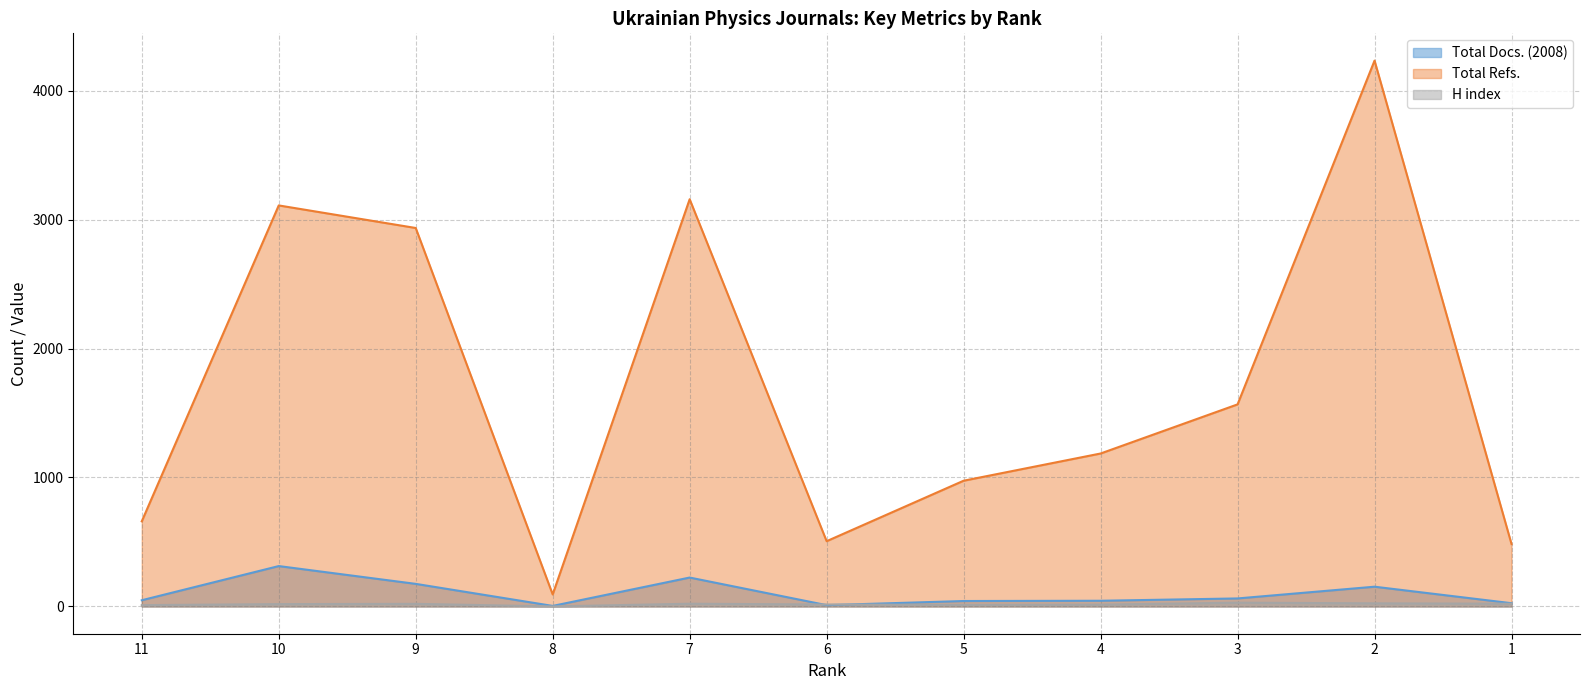

What is the value of the H index point at the 9th from the left?

29